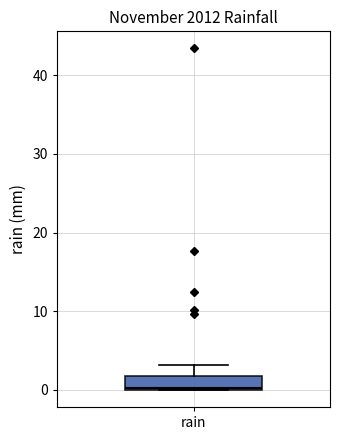

Transcribe this box plot: give where the median line is, the range the box spans, and where the two whiskers end, as read against the y-axis. The values are not printed on the chart, so give them approximately, as read against the axis.

median 0, box 0 to 2, whiskers 0 to 3